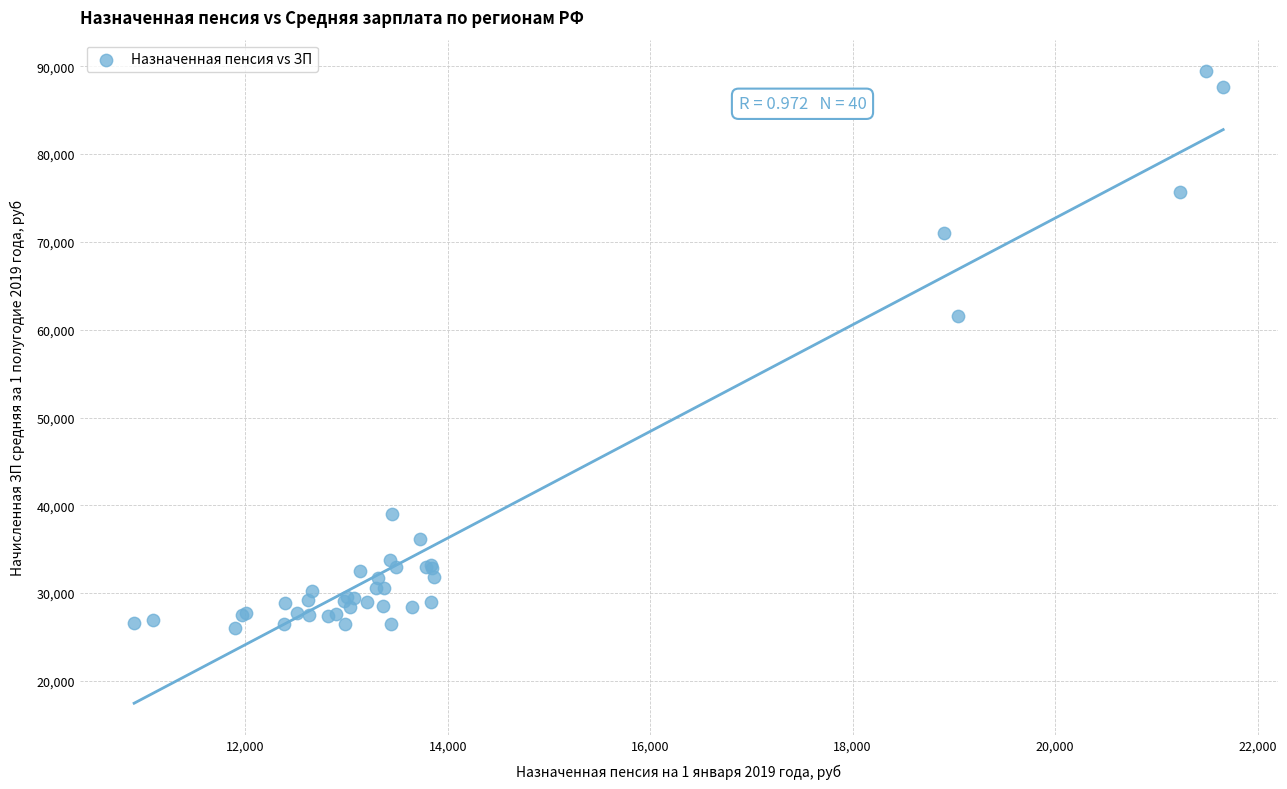

What Y value in the scatter plot is closest to 57754?

61570.7